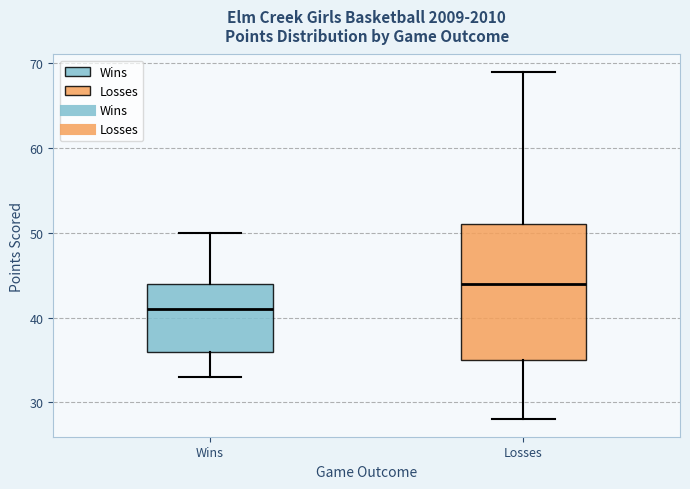

Reading left to right, read every box against the y-axis: the position of its median line, the range the box covers, and the ends of its whiskers. The values are not printed on the chart, so give them approximately, as read against the axis.

Wins: median 41, box 36 to 44, whiskers 33 to 50
Losses: median 44, box 35 to 51, whiskers 28 to 69